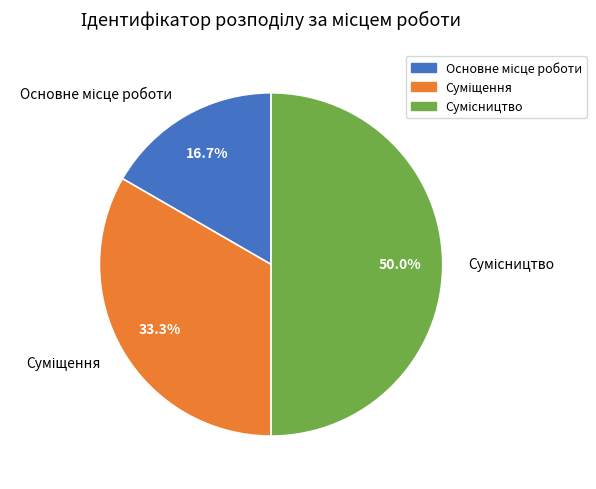

Which slice is the largest?

Сумісництво